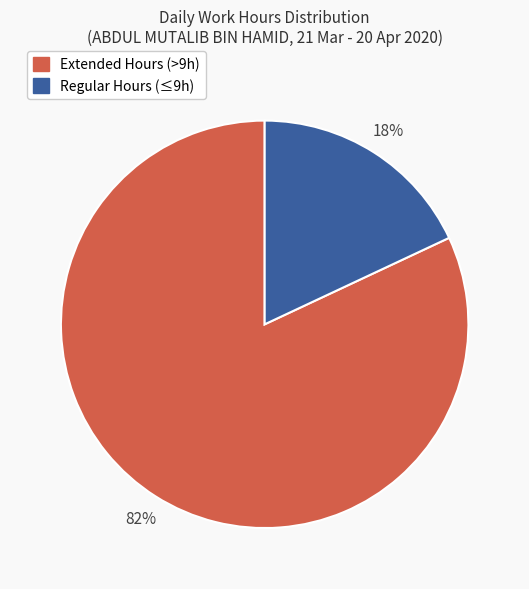

Is there any slice that represents more than half of the pie?

Yes